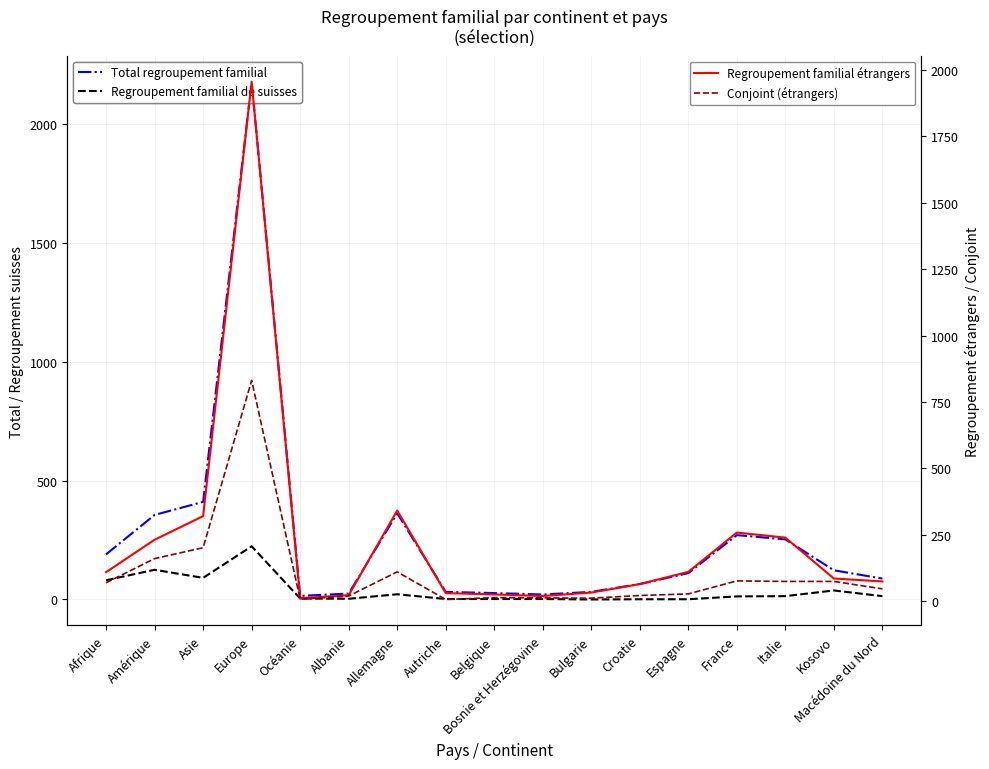

What is the label of the 16th point from the left?

Kosovo